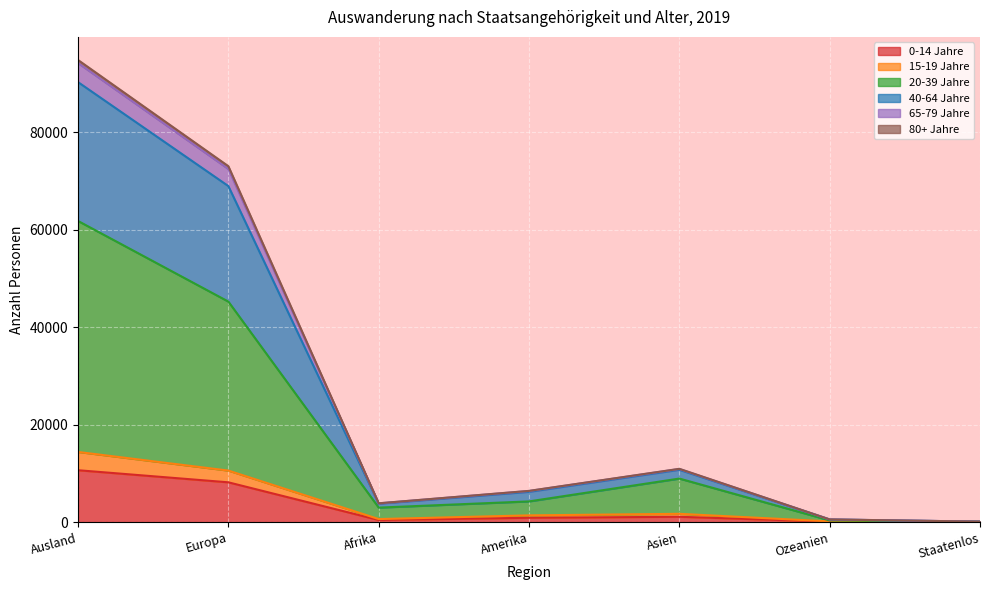

At which category does 15-19 Jahre reach its first local peak?

Asien